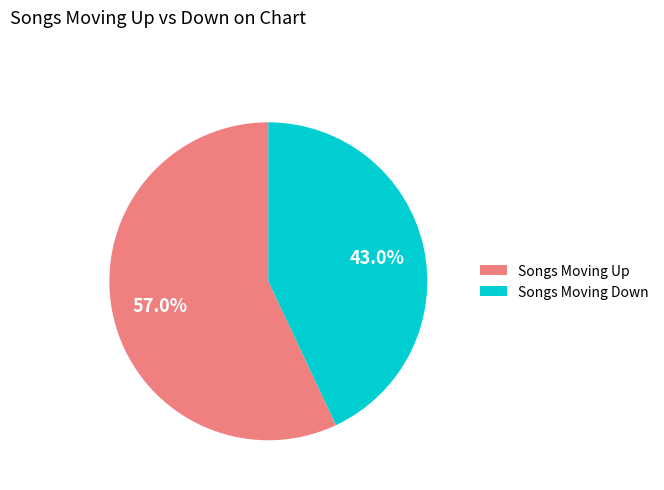

What is the ratio of the value at Songs Moving Up to the value at Songs Moving Down?

1.3